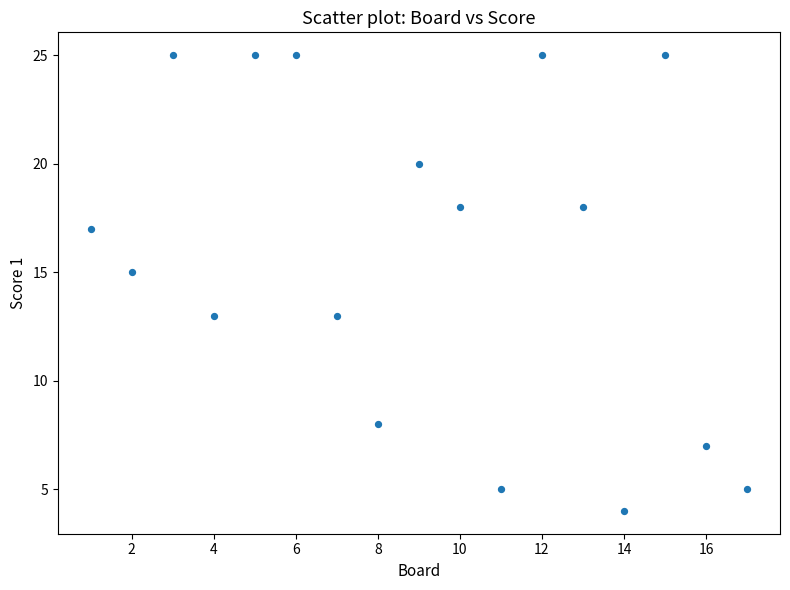

What is the range of X values (max minus min)?

16